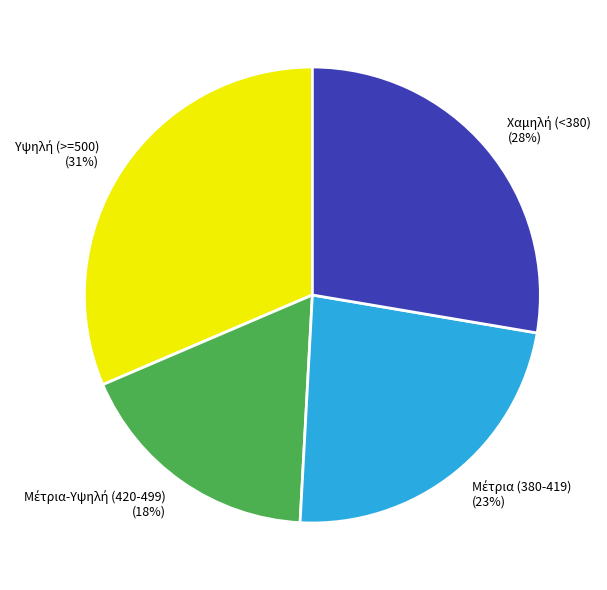

Count the number of slices in the pie.

4